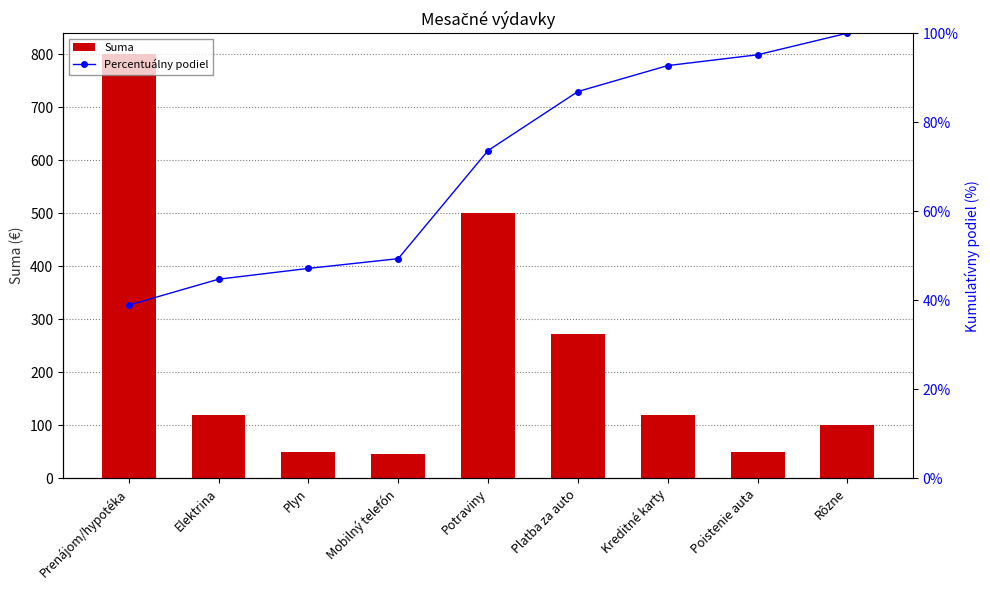

What is the label of the 6th bar from the left?

Platba za auto